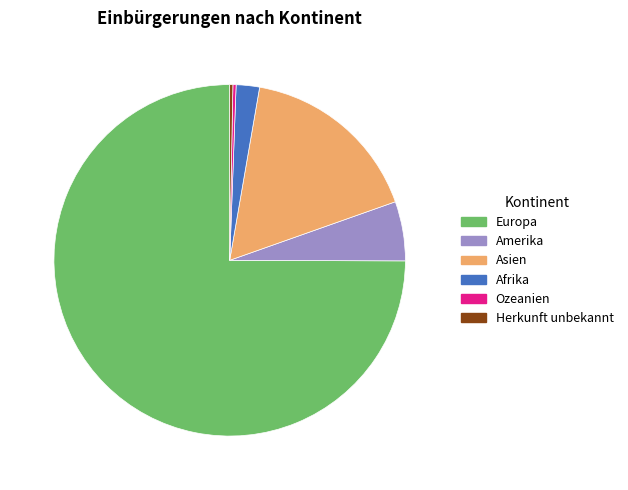

Is it true that Europa is 65% of the pie?

False